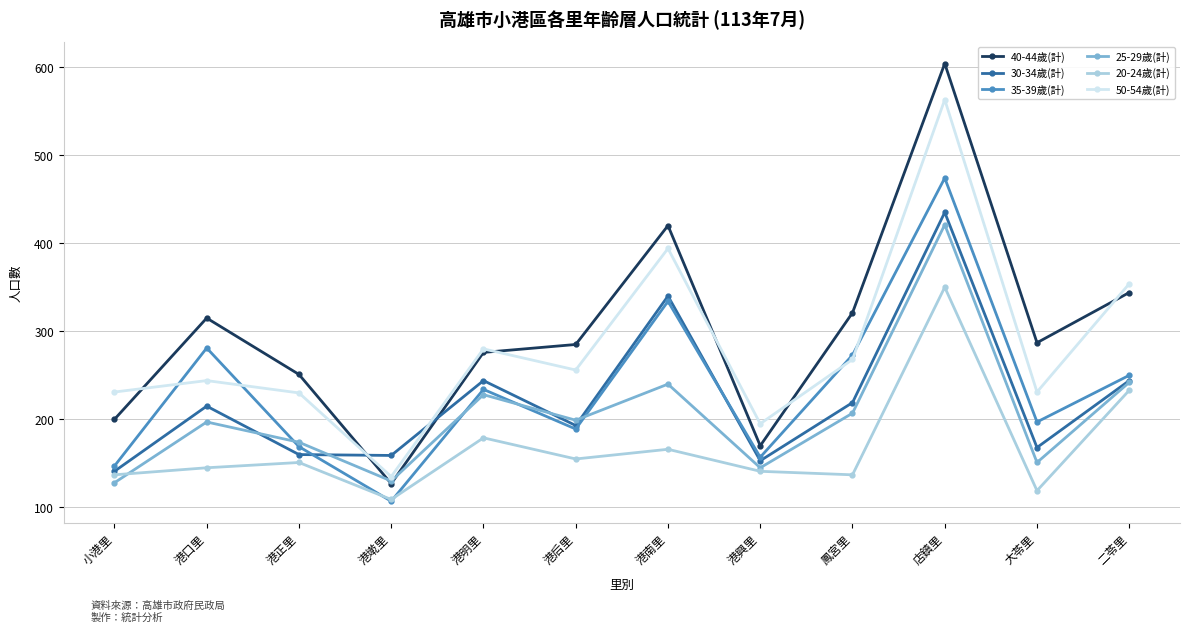

True or false: 40-44歲(計) and 35-39歲(計) intersect in this chart.

False